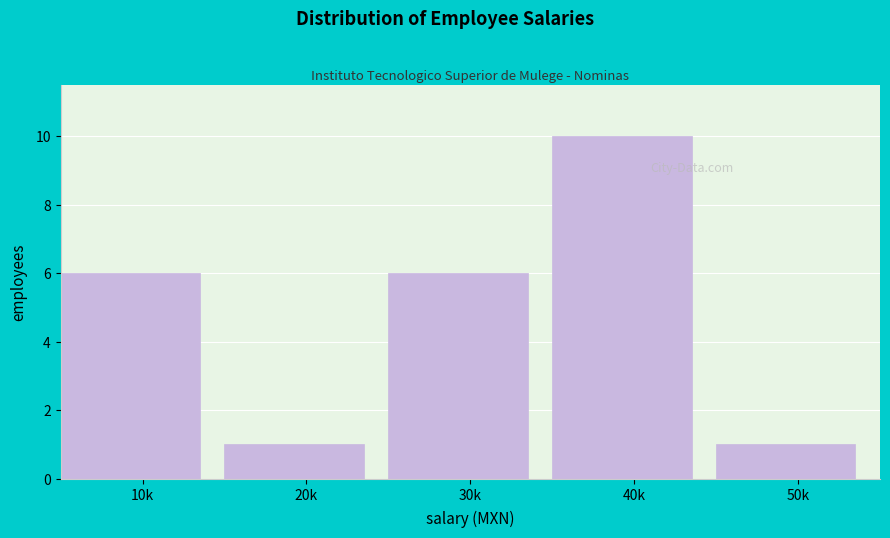

Reading left to right, what are all the values shown in this chart?

6	1	6	10	1